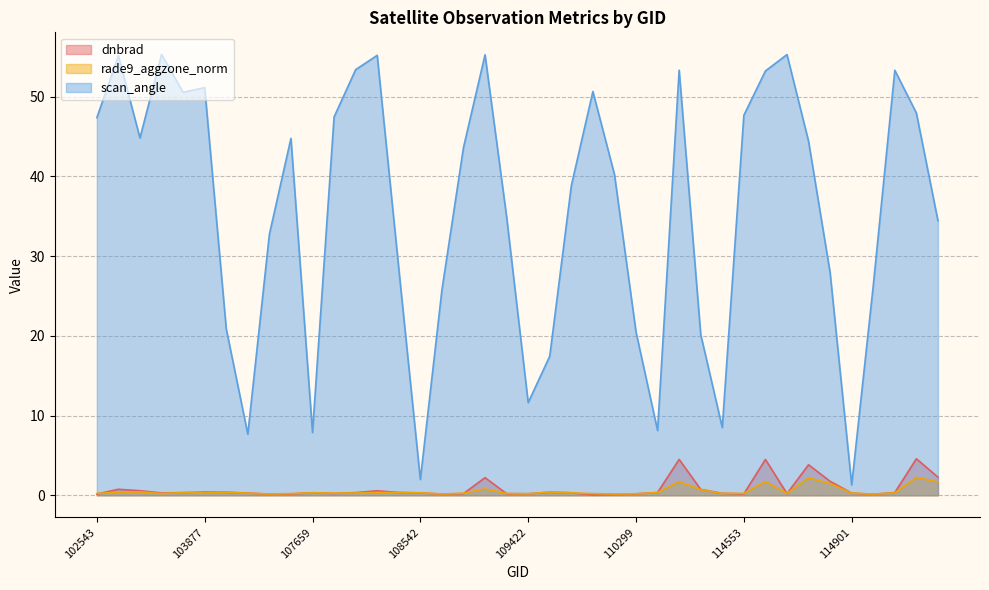

True or false: scan_angle and dnbrad cross at least once.

False